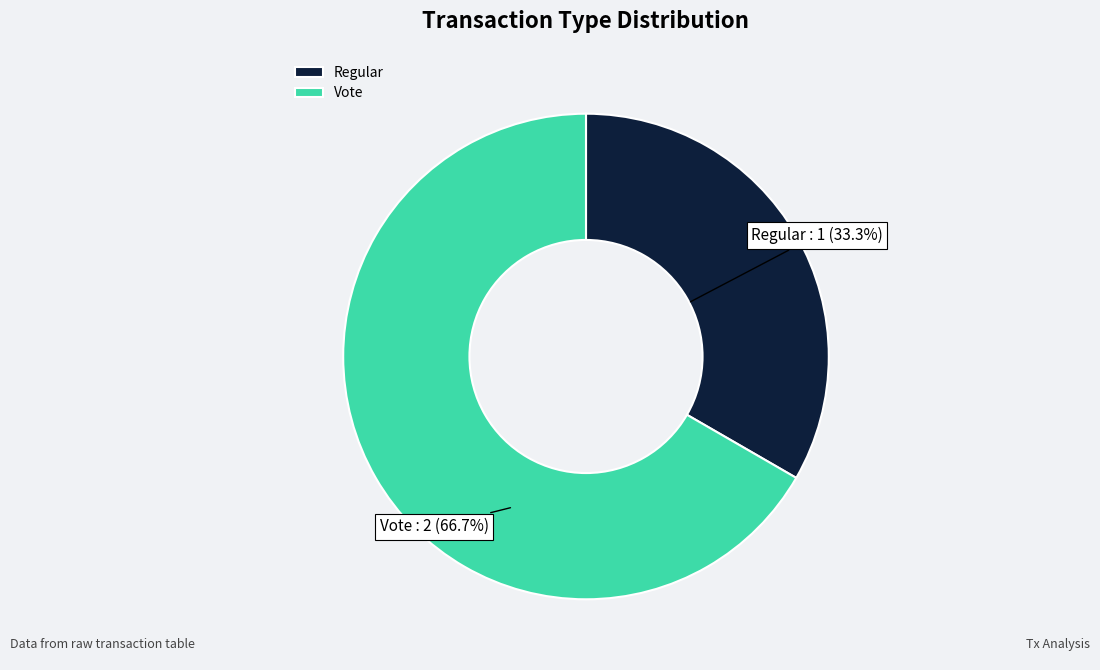

True or false: Vote accounts for 67% of the total.

True